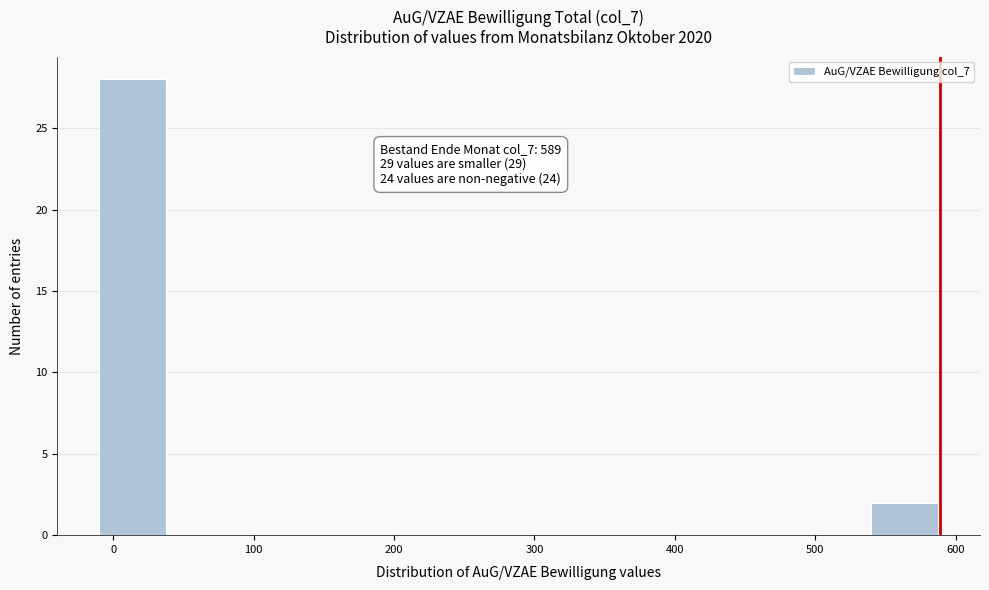

Which range on the x-axis has the tallest bar?

-10 to 40